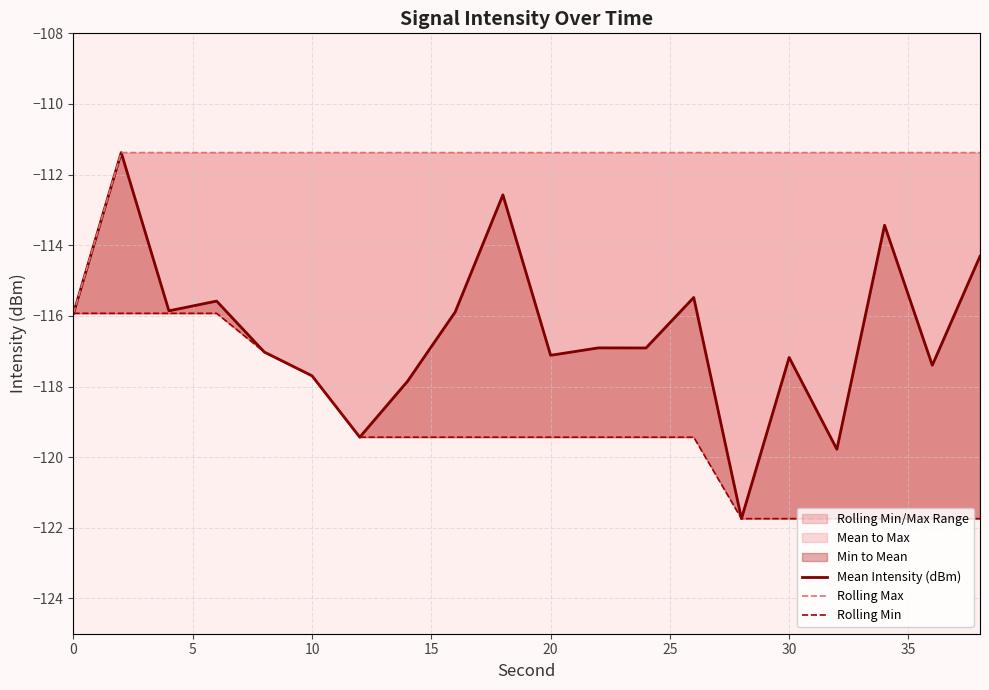

What is the difference between the maximum and second lowest values in the Mean Intensity (dBm) series?

8.4